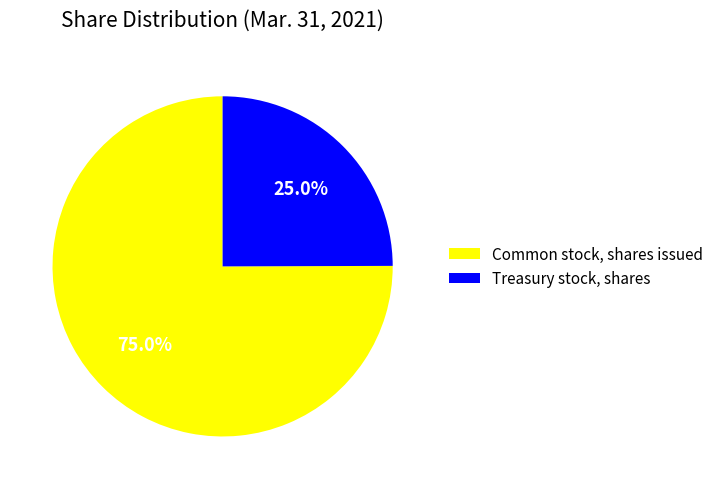

Which slice is the largest?

Common stock, shares issued